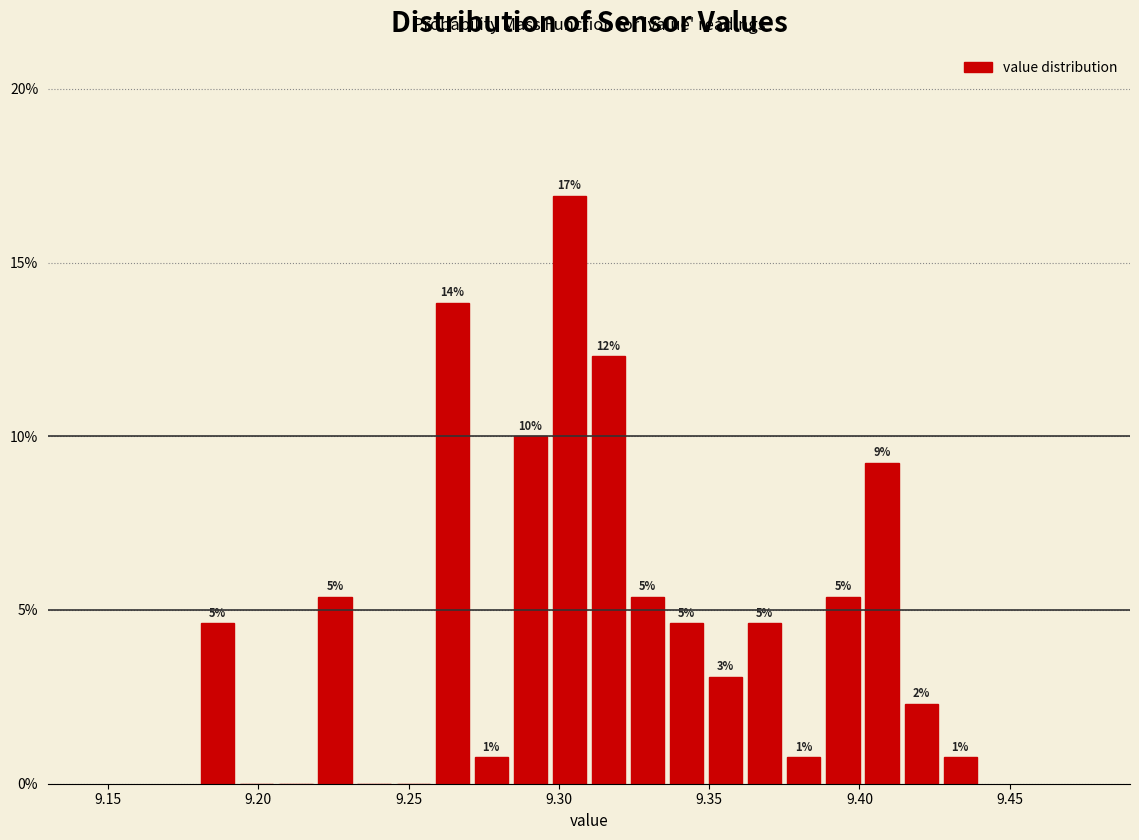

Read against the x-axis, roughly where is the centre of the tallest bar?

9.305